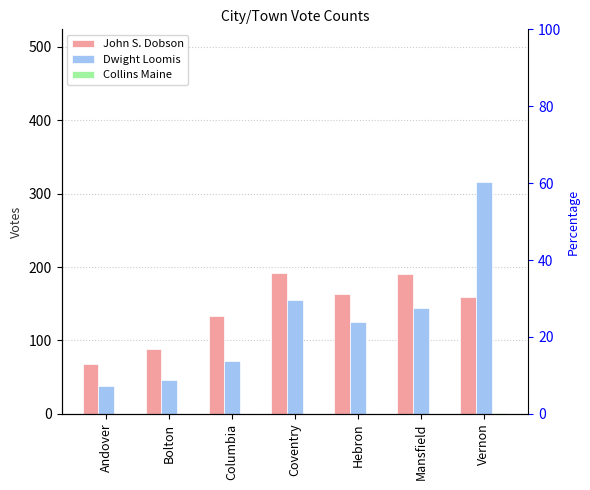

Which series has the widest spread of values?

Dwight Loomis